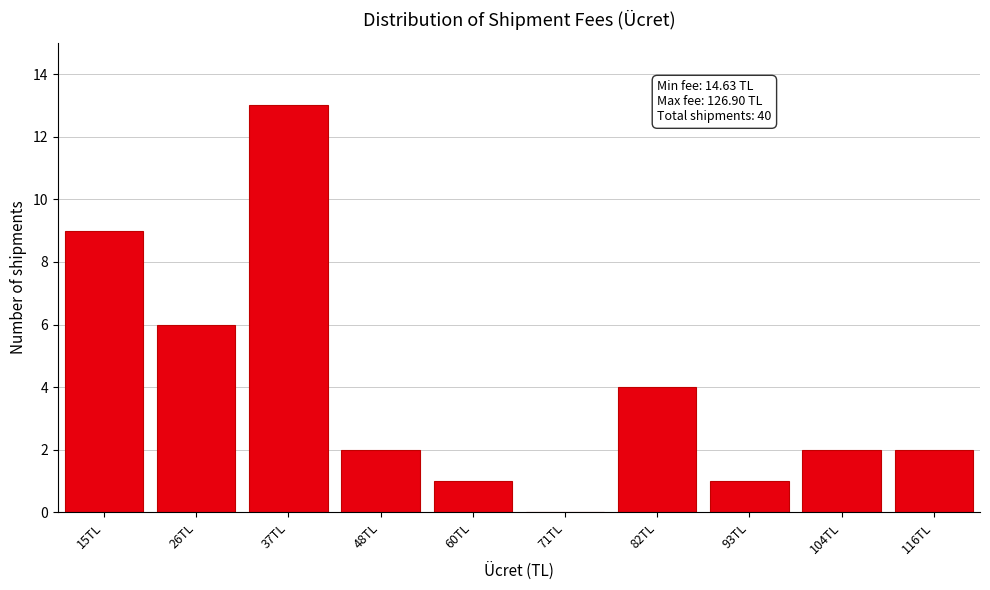

Reading left to right, what are all the values shown in this chart?

15TL=9	26TL=6	37TL=13	48TL=2	60TL=1	71TL=0	82TL=4	93TL=1	104TL=2	116TL=2